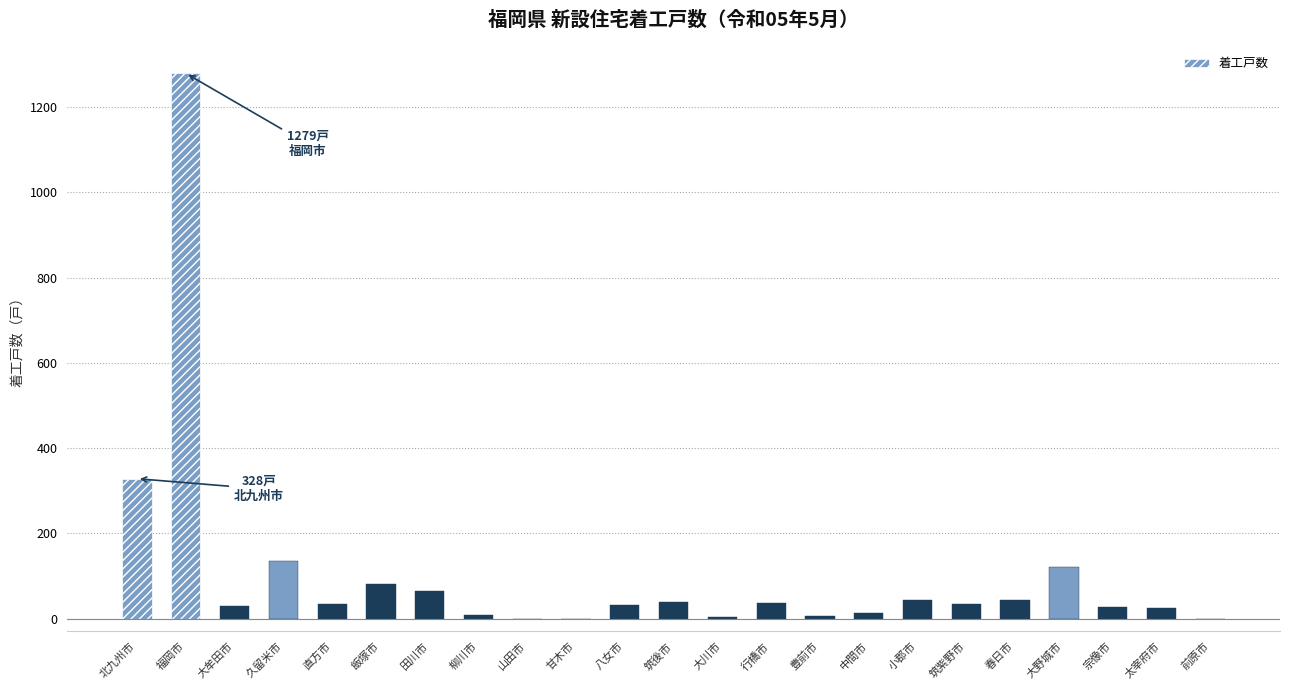

Which category has the highest value across all series?

福岡市